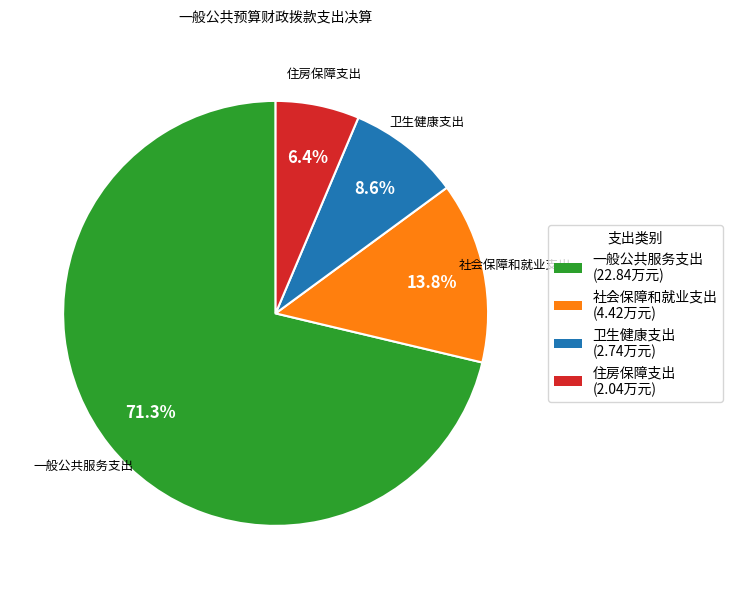

Is the sum of 住房保障支出 and 社会保障和就业支出 greater than half?

No